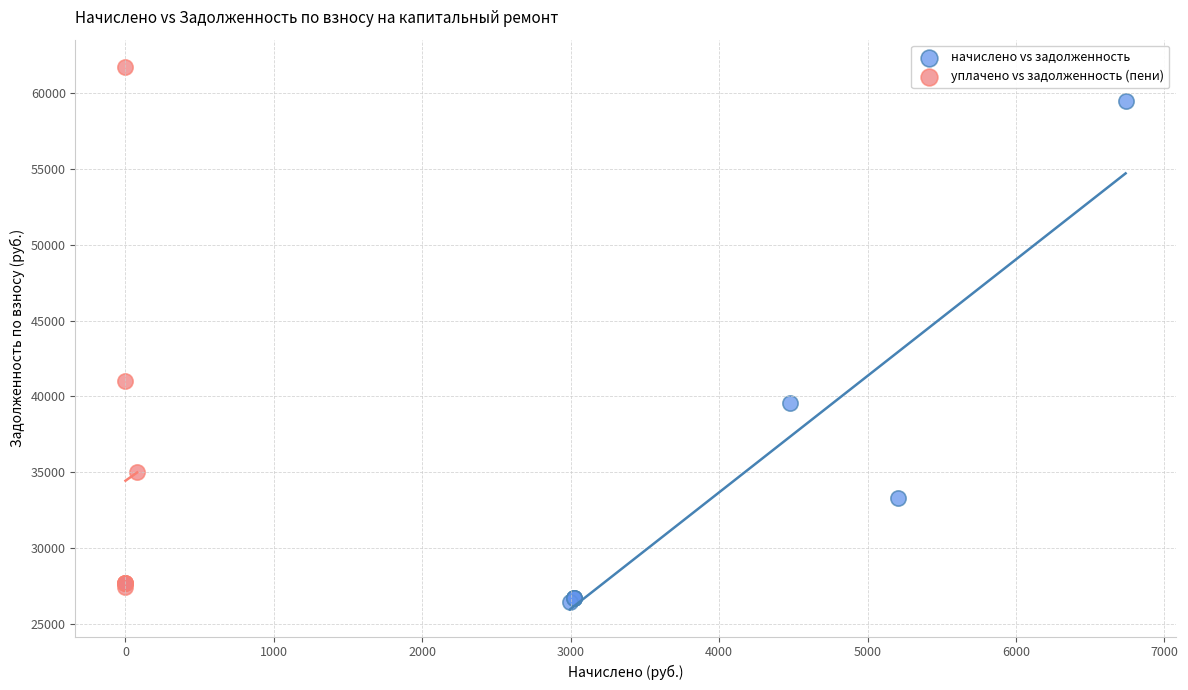

Which series has the largest Y range (max minus min)?

уплачено vs задолженность (пени)